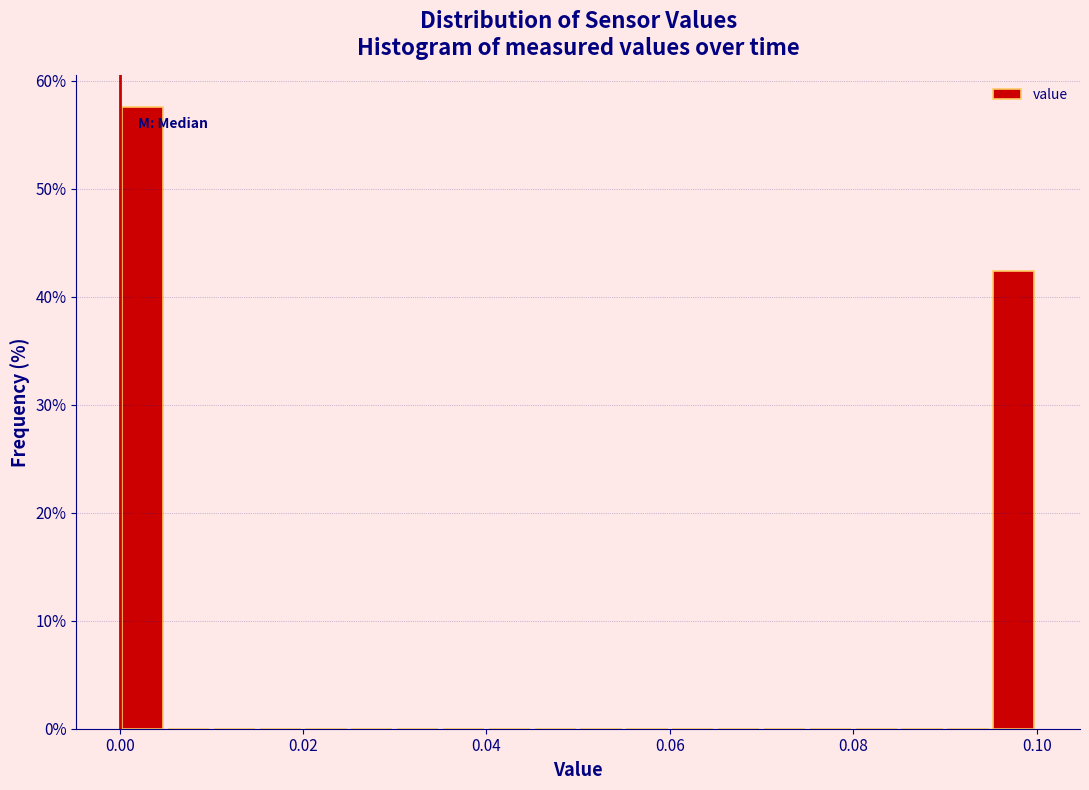

Read against the x-axis, roughly where is the centre of the tallest bar?

0.002